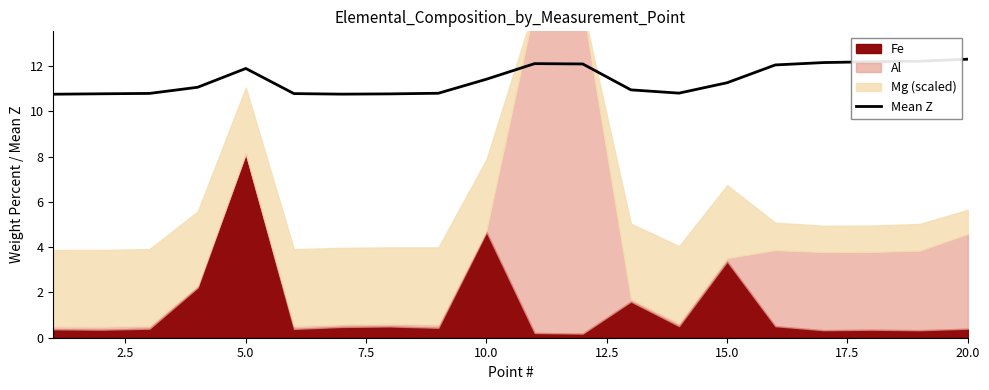

The value of Mean Z at 20.0 is 6.0. True or false?

False